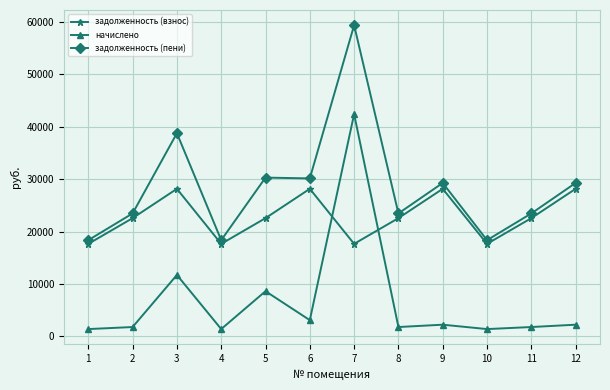

At which category is the sum across all series the highest?

7